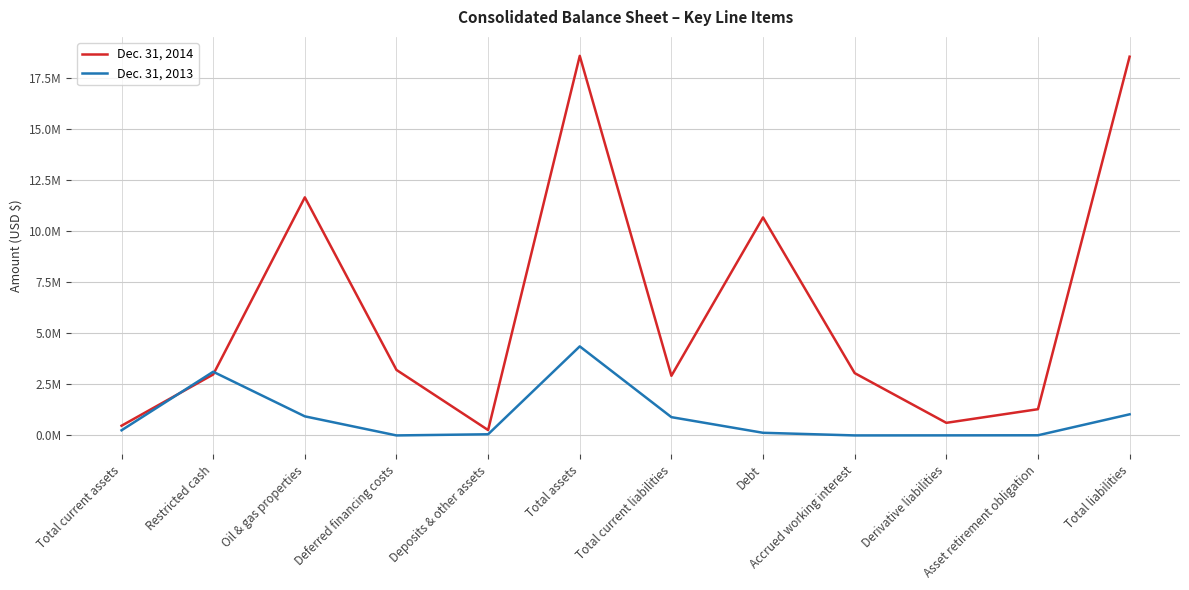

Which has a higher value, Accrued working interest or Deposits & other assets?

Accrued working interest